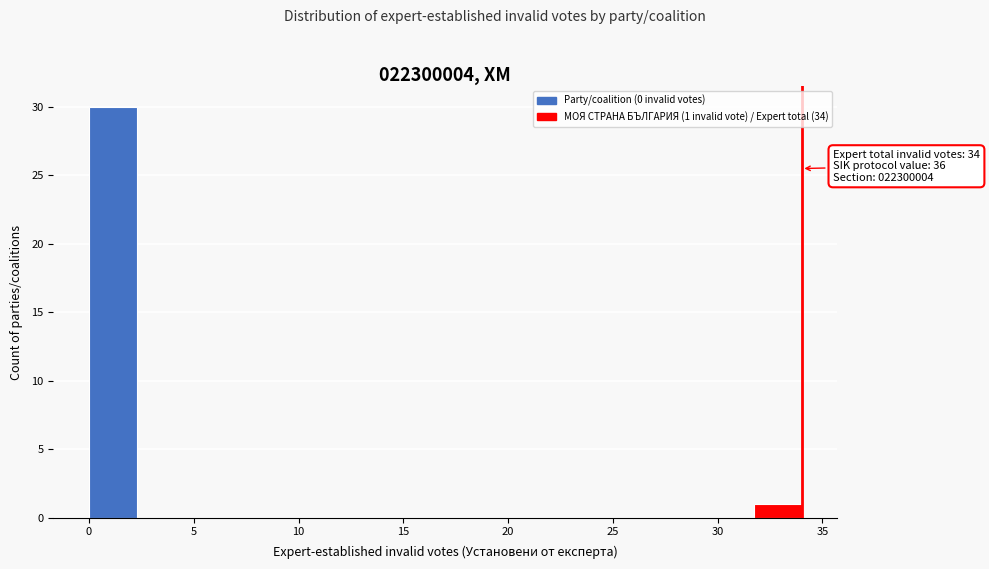

Which range on the x-axis has the tallest bar?

0.0 to 2.5